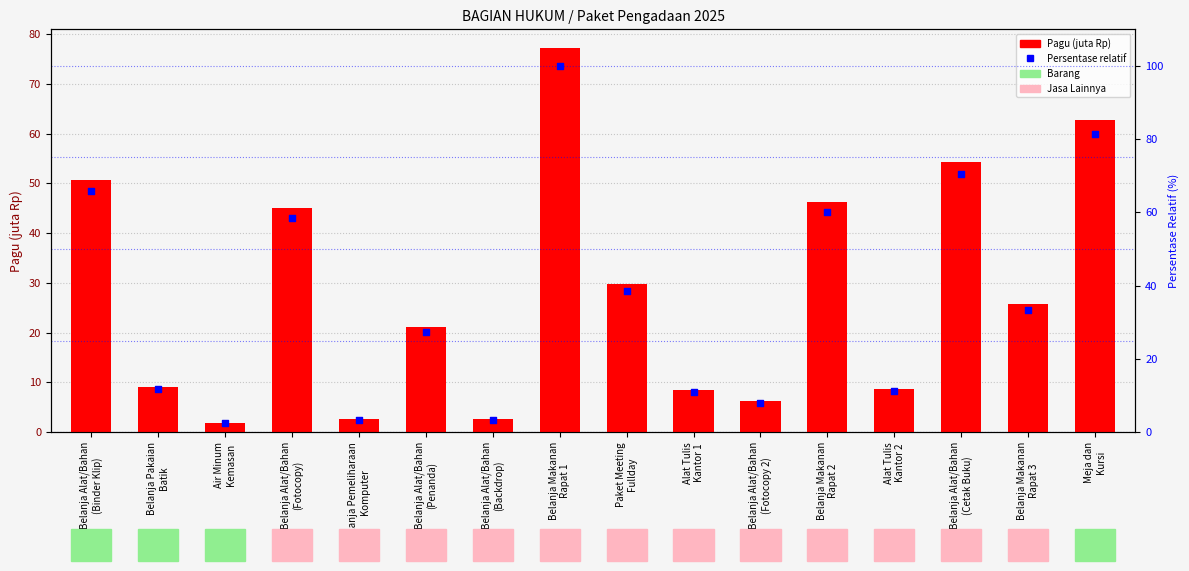

Which series contains the lowest Y value?

Pagu (juta Rp)